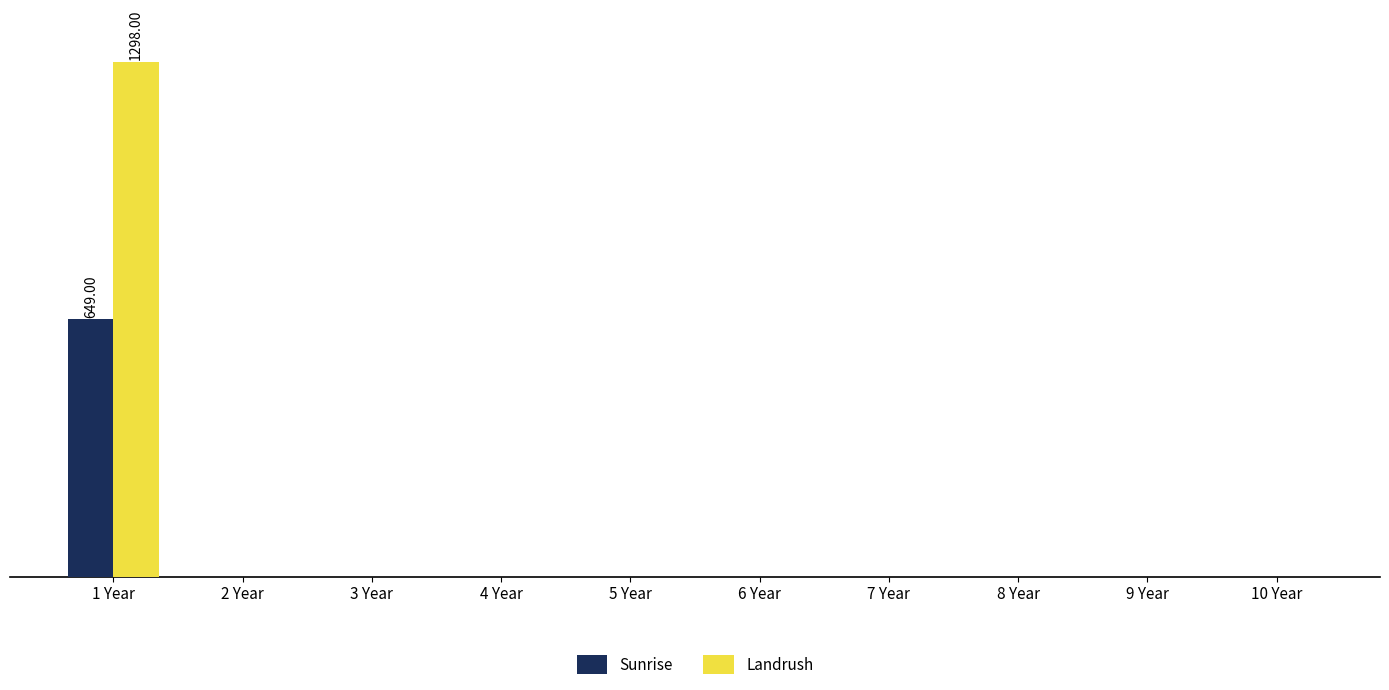

Which series changed the most between 5 Year and 9 Year?

Sunrise